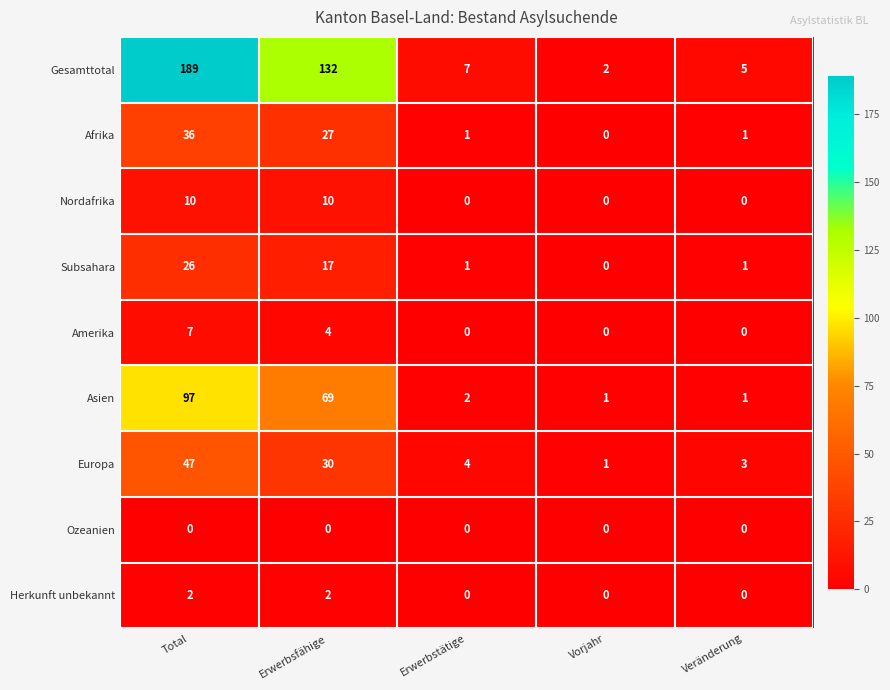

Where is Subsahara nearest to the value 13?

Erwerbsfähige